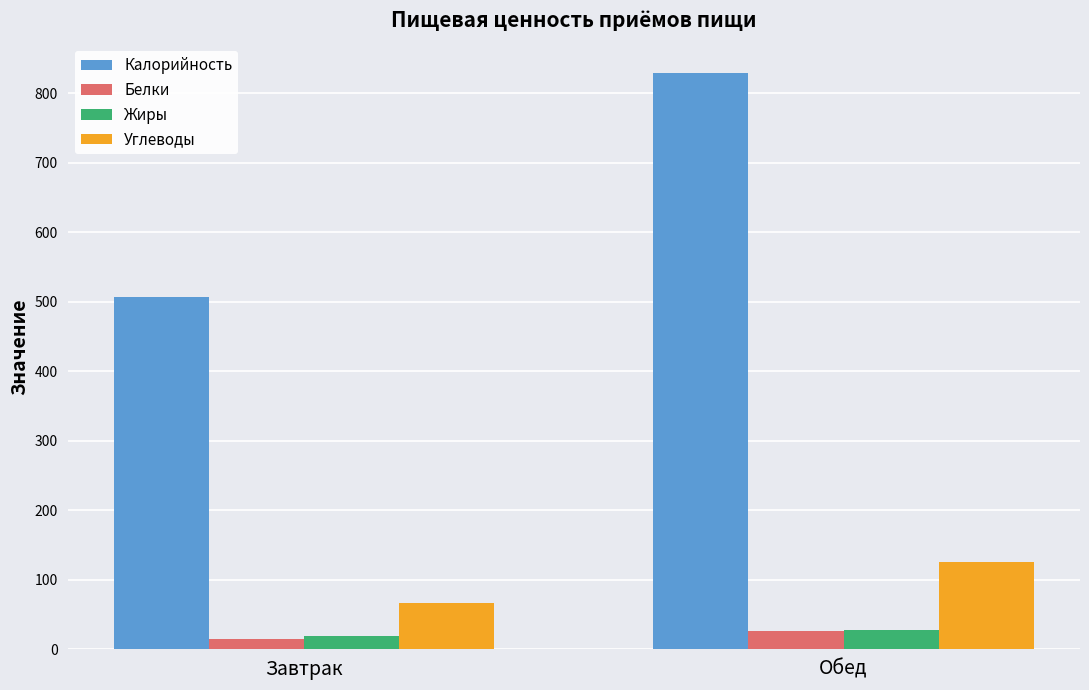

Reading left to right, list all the values displayed in this chart.

Калорийность: Завтрак=507.2	Обед=830.0
Белки: Завтрак=15.4	Обед=26.8
Жиры: Завтрак=19.7	Обед=27.7
Углеводы: Завтрак=67.1	Обед=125.1